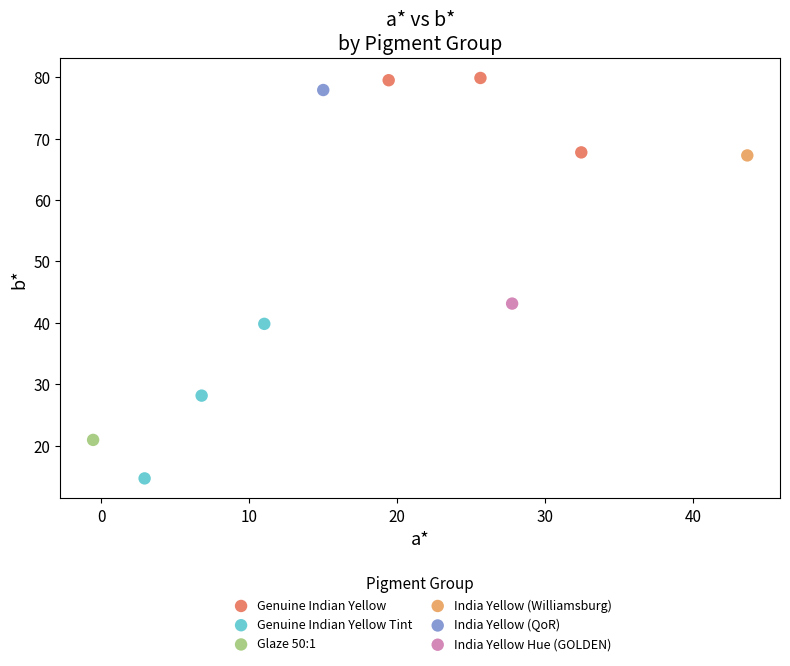

What are all the series names shown in the legend?

Genuine Indian Yellow, Genuine Indian Yellow Tint, Glaze 50:1, India Yellow (Williamsburg), India Yellow (QoR), India Yellow Hue (GOLDEN)